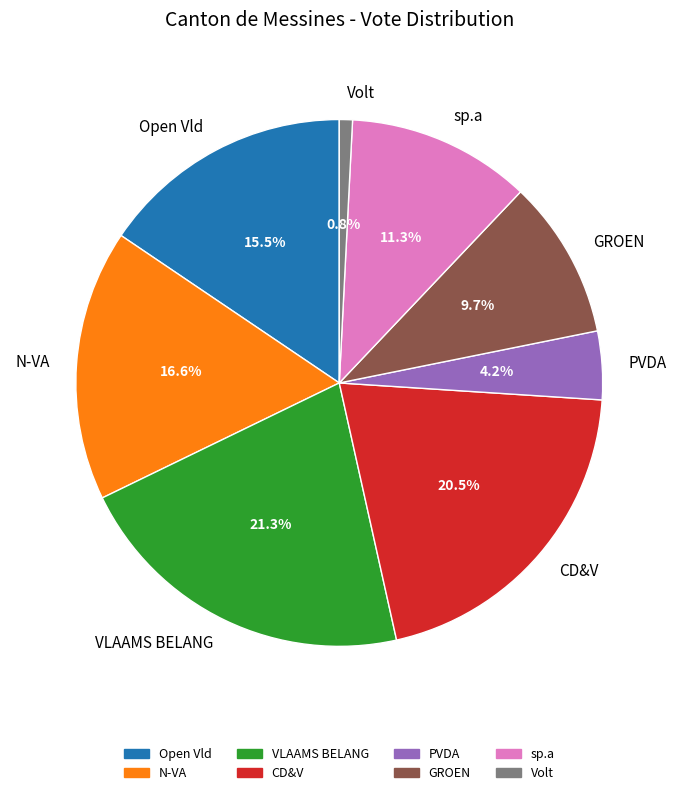

What portion of the pie excludes VLAAMS BELANG?

78.7%